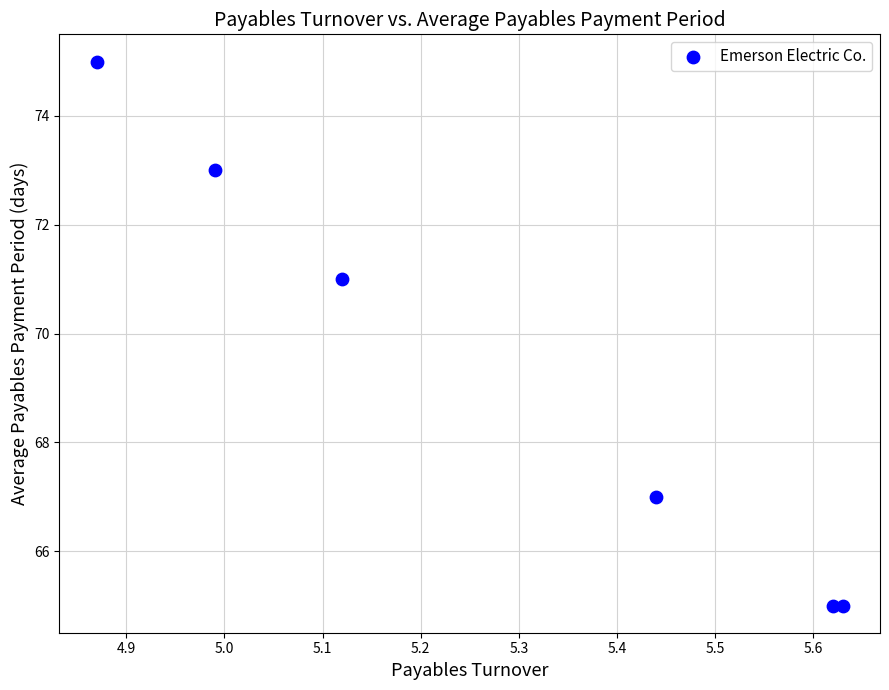

What is the average Y value?

69